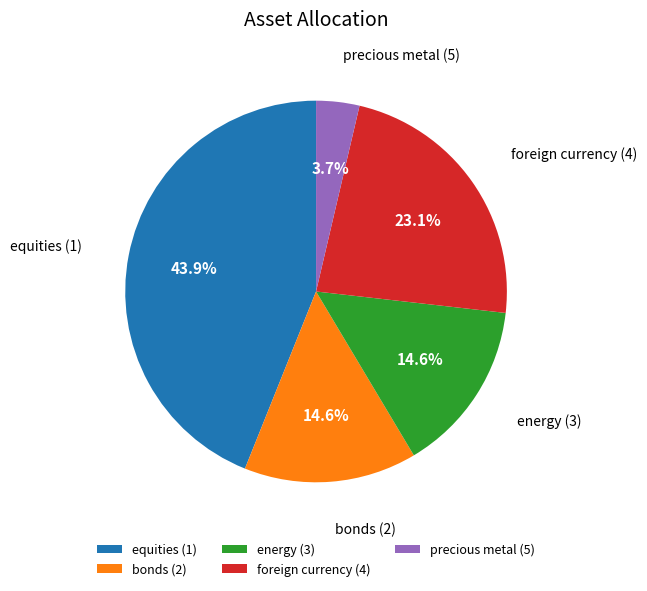

True or false: equities (1) accounts for 44% of the total.

True